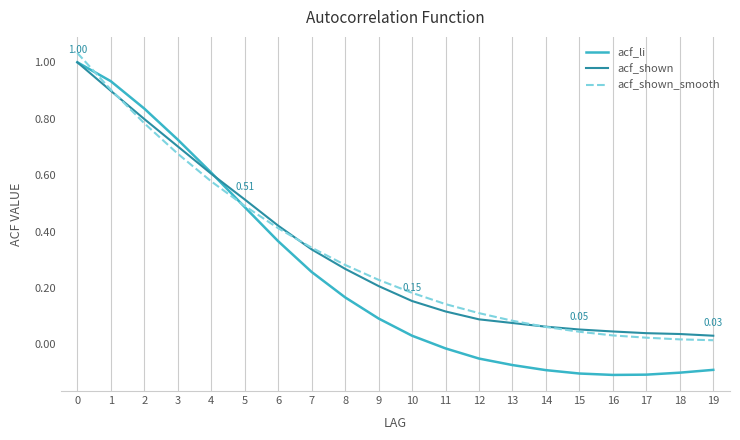

What are all the series names shown in the legend?

acf_li, acf_shown, acf_shown_smooth